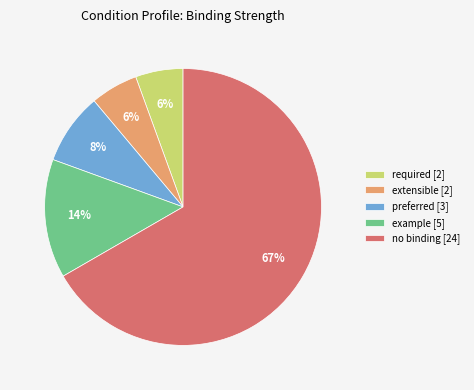

Is the sum of extensible [2] and example [5] greater than half?

No